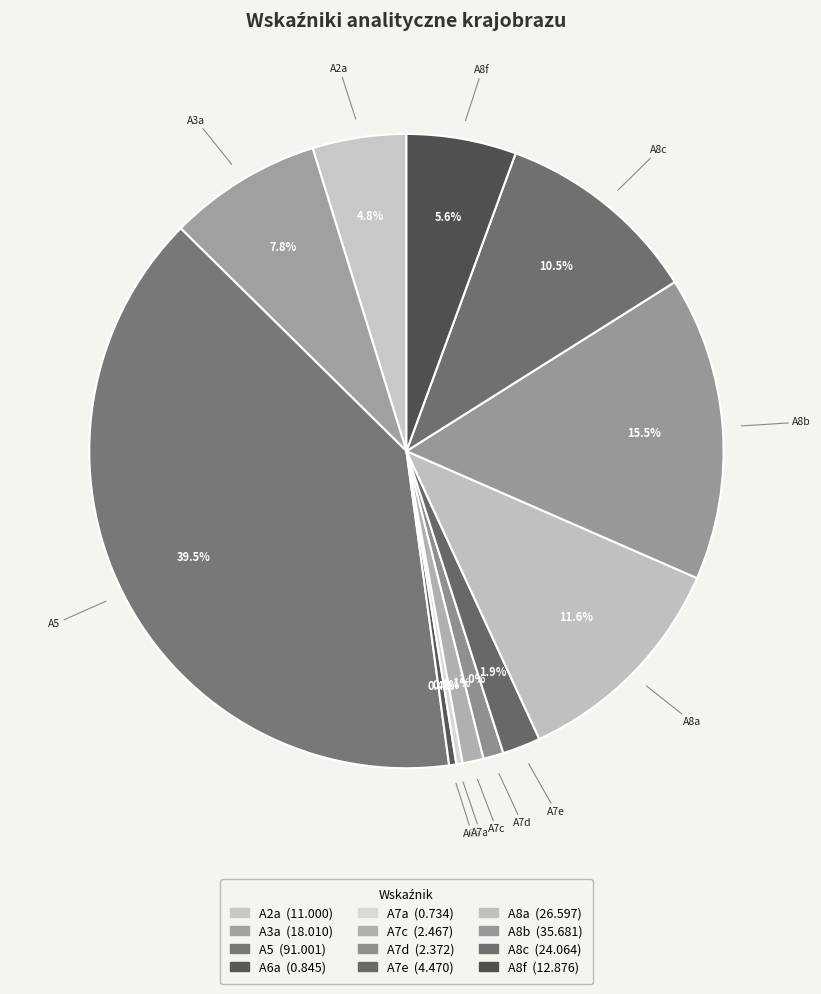

Rank the categories by value from lowest to highest.

A7a, A6a, A7d, A7c, A7e, A2a, A8f, A3a, A8c, A8a, A8b, A5